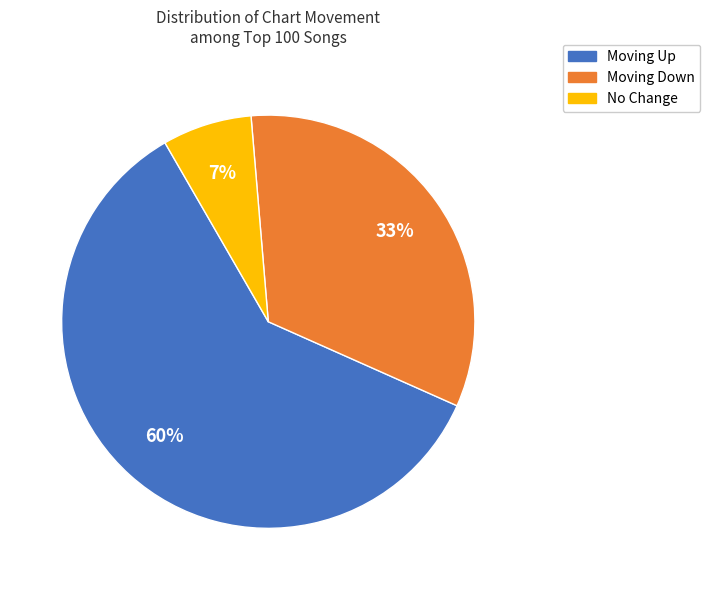

Does any single category account for the majority?

Yes